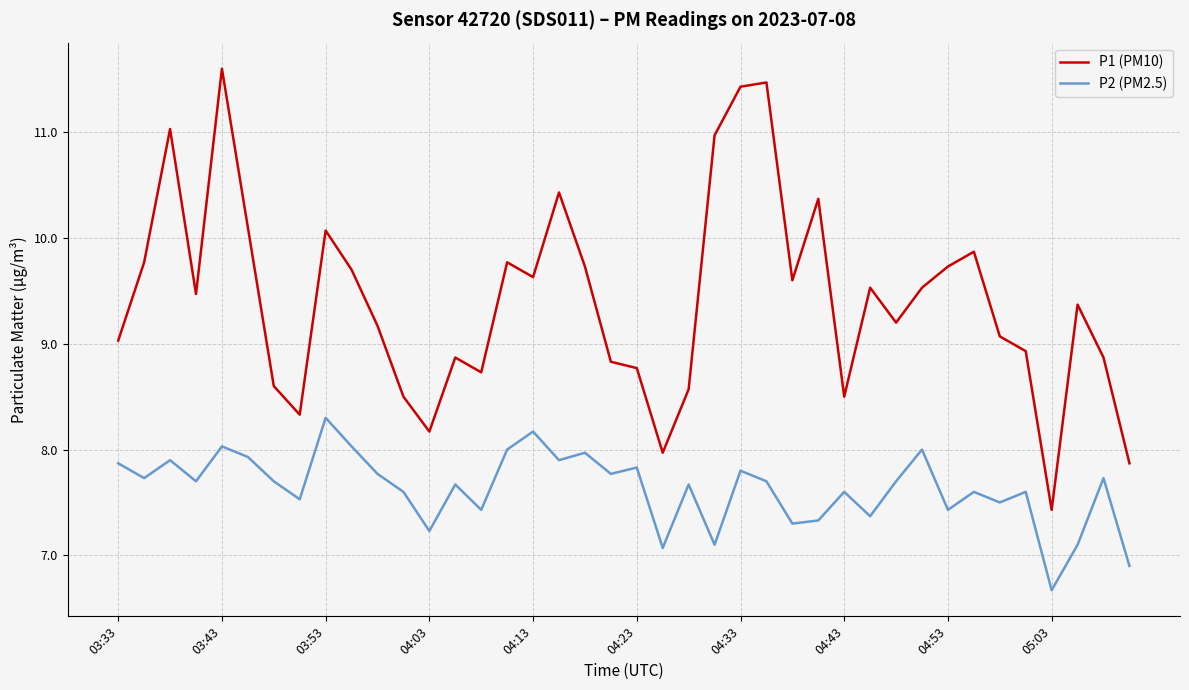

Rank the series by their average value, from highest to lowest.

P1 (PM10), P2 (PM2.5)